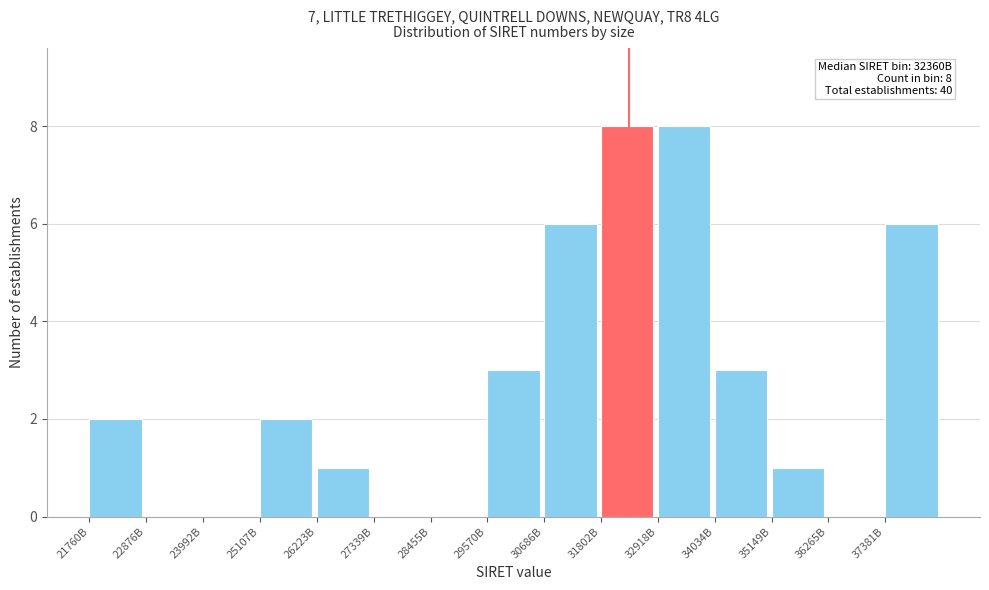

Reading left to right, what are all the values shown in this chart?

21760B=2	22876B=0	23992B=0	25107B=2	26223B=1	27339B=0	28455B=0	29570B=3	30686B=6	31802B=8	32918B=8	34034B=3	35149B=1	36265B=0	37381B=6